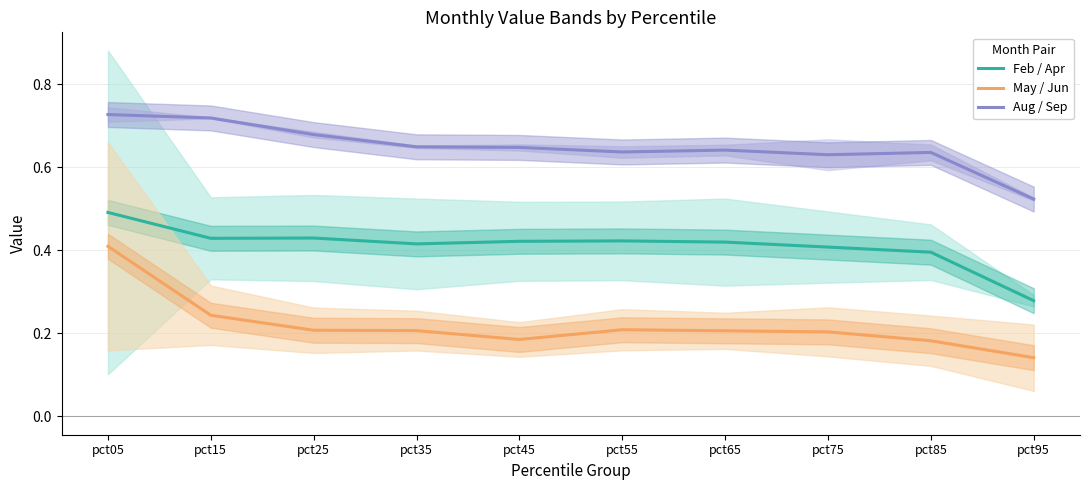

At which label does Feb / Apr reach its peak?

pct05